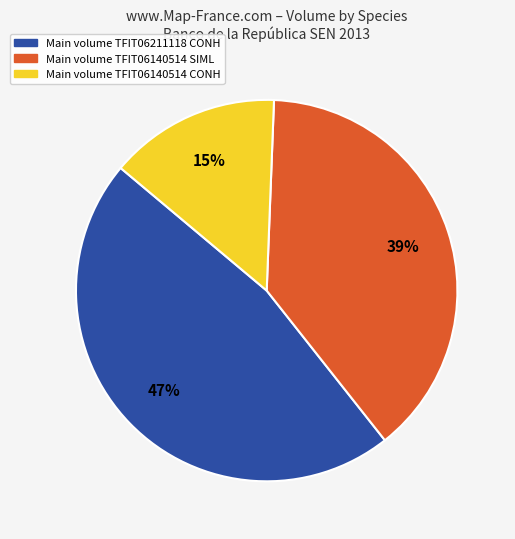

To the nearest percent, what is the average slice percentage?

33%